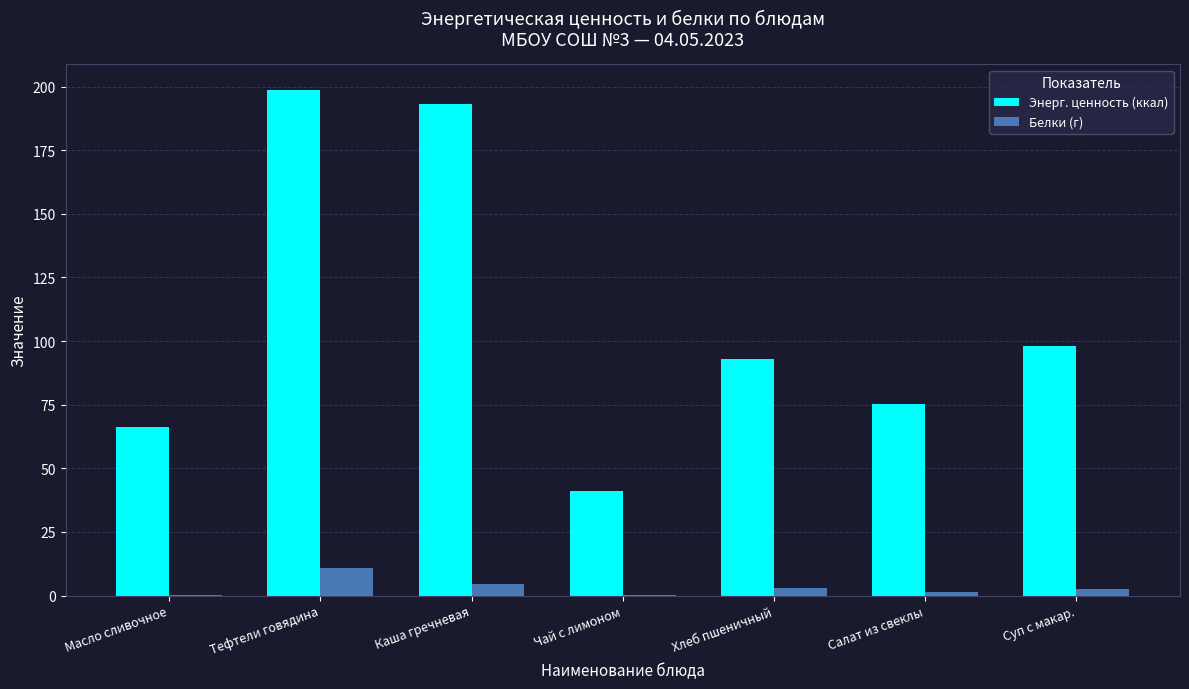

Which series has the largest total across all categories?

Энерг. ценность (ккал)